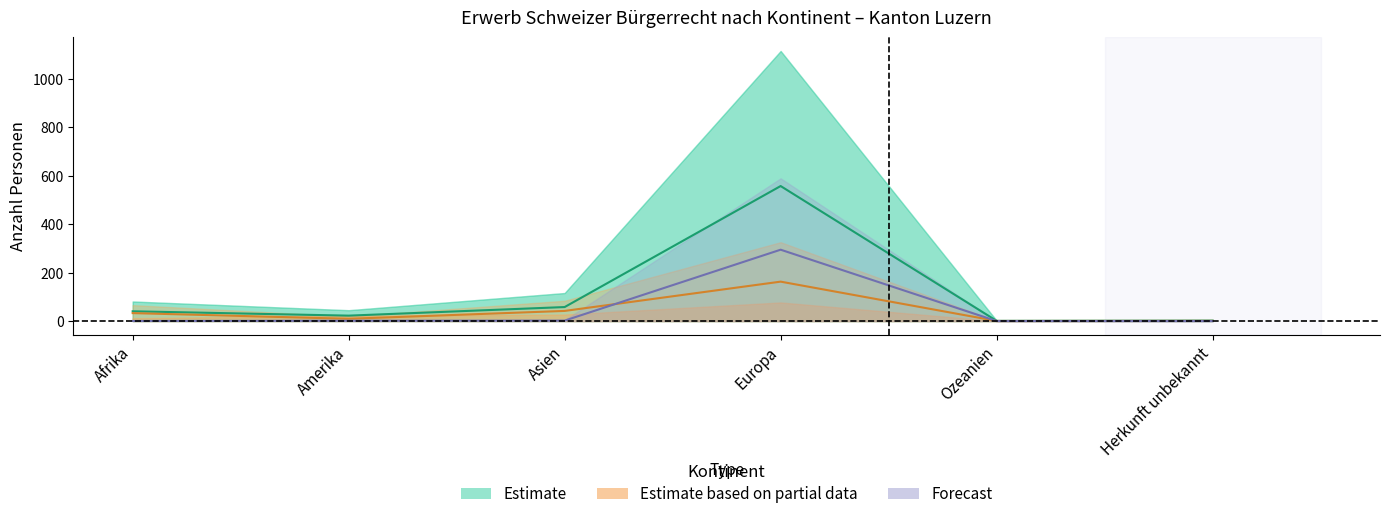

At which label does Total Erwerb first exceed 40?

Afrika